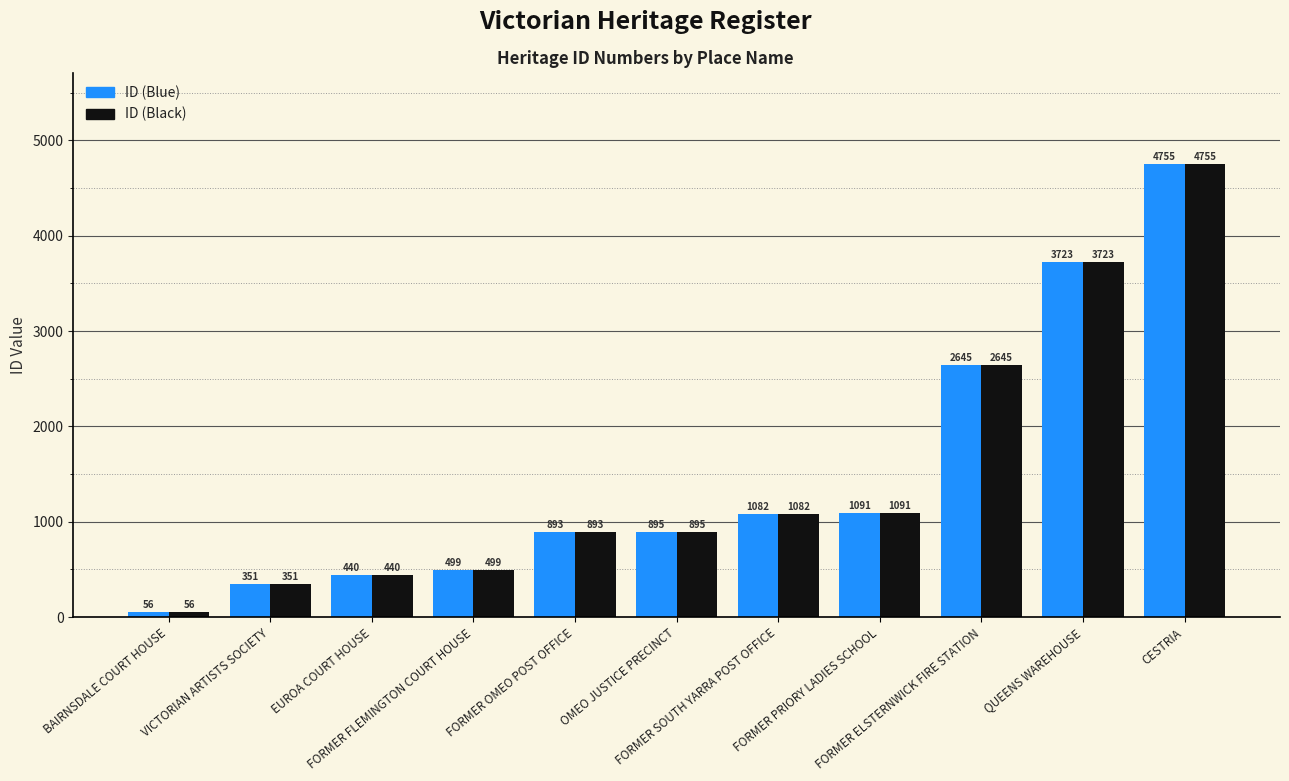

The ID (Black) series shows 7800 at CESTRIA. True or false?

False